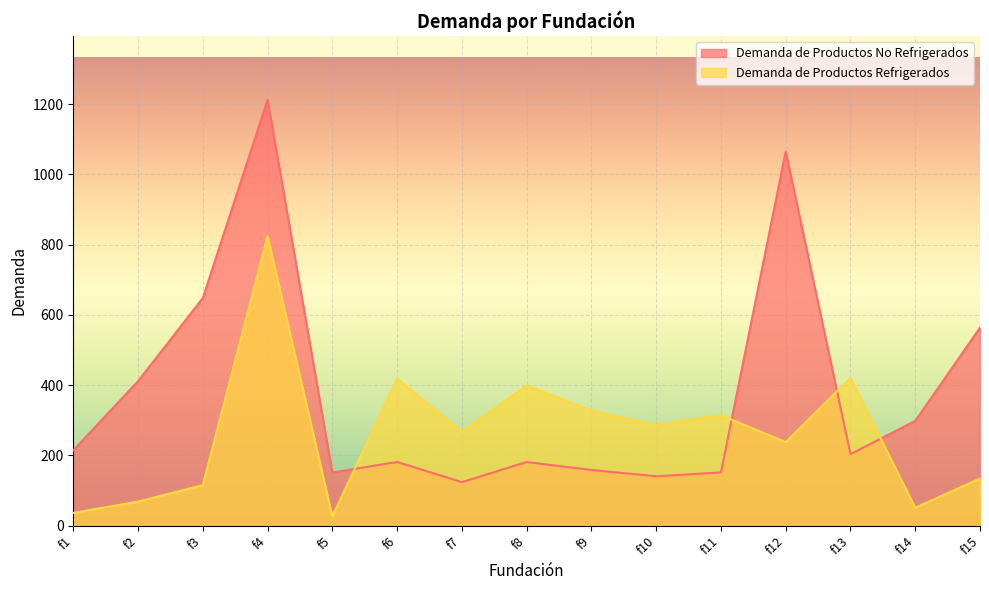

Is the value of Demanda de Productos Refrigerados at f7 greater than the value of Demanda de Productos No Refrigerados at f8?

Yes